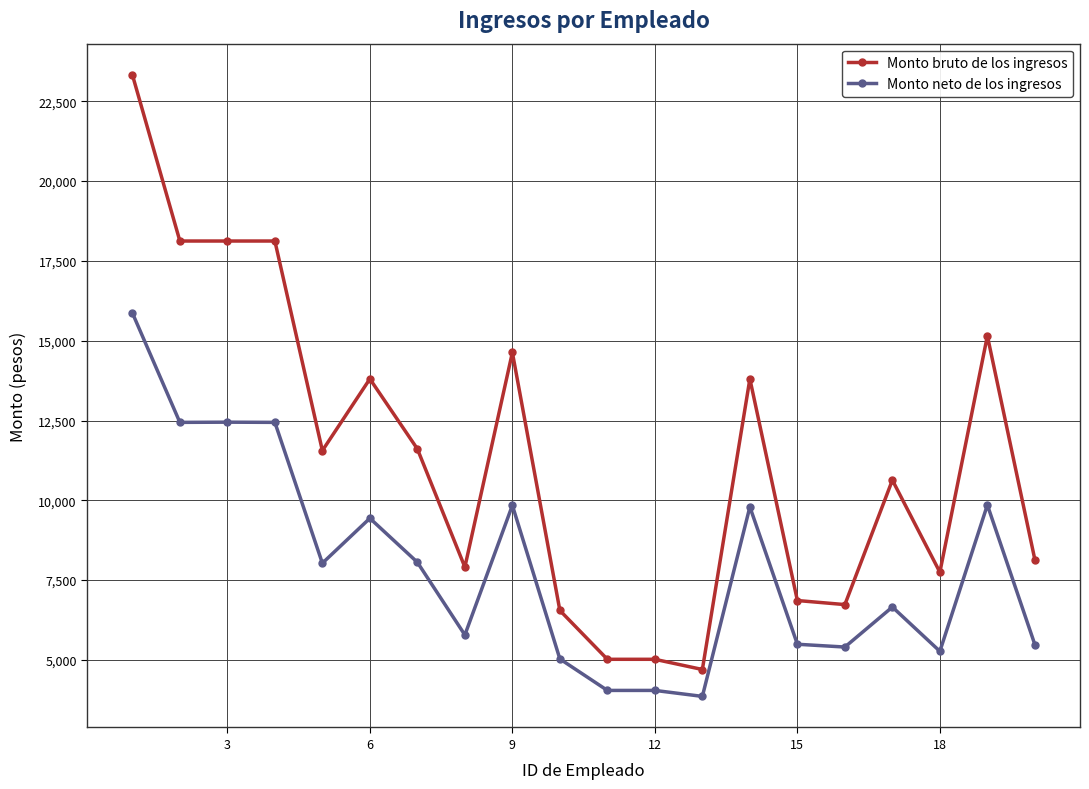

True or false: Monto bruto de los ingresos has more than 1 interior local peaks.

True